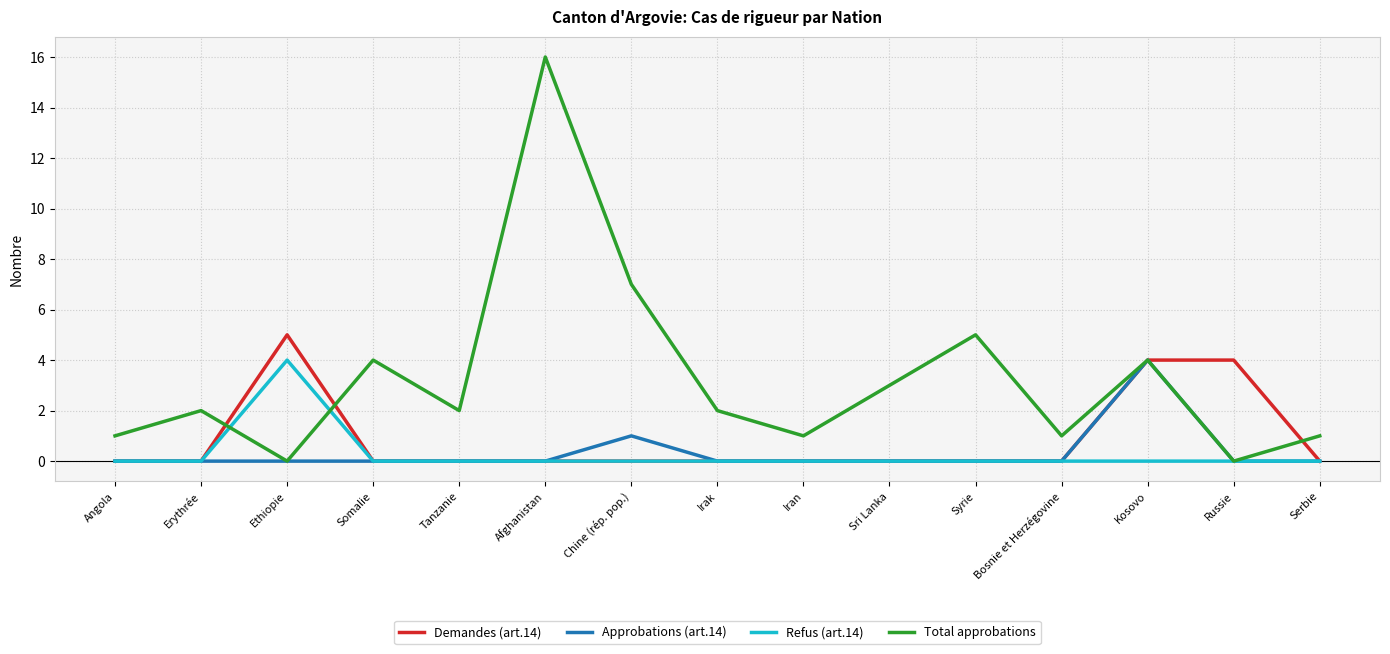

Which series changed the most between Chine (rép. pop.) and Bosnie et Herzégovine?

Total approbations